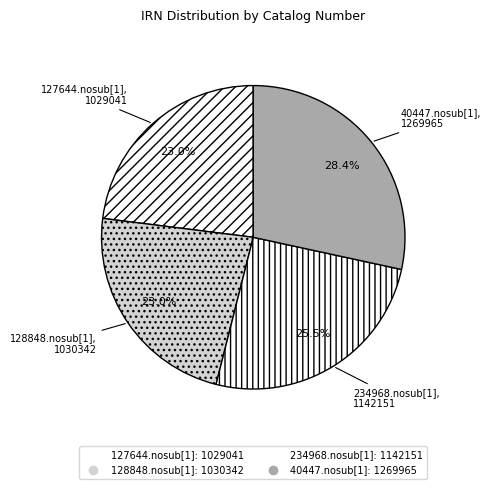

To the nearest percent, what portion does 128848.nosub[1] represent?

23%